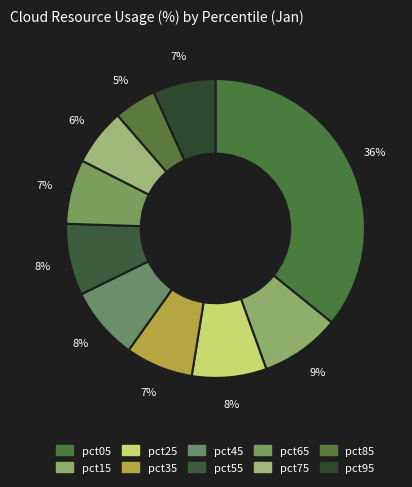

How many segments does this pie chart have?

10